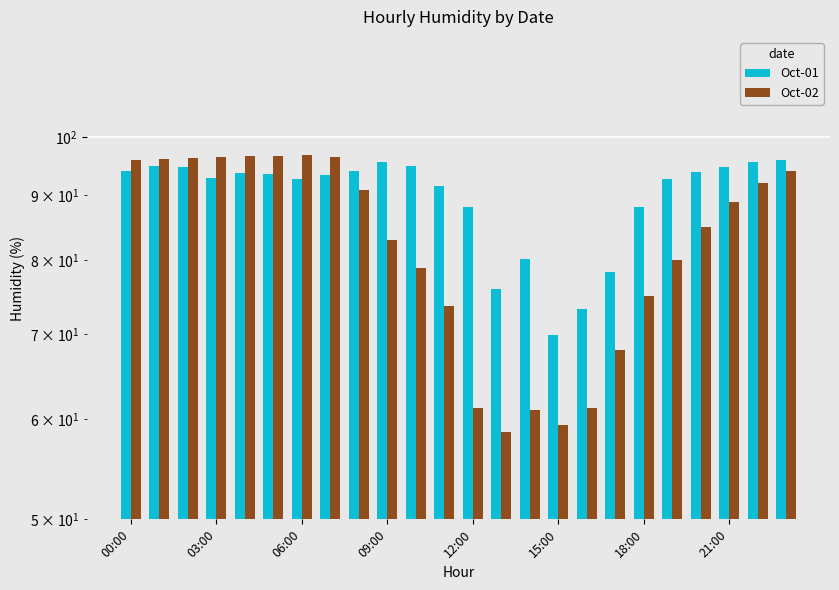

Which series has the widest spread of values?

Oct-02